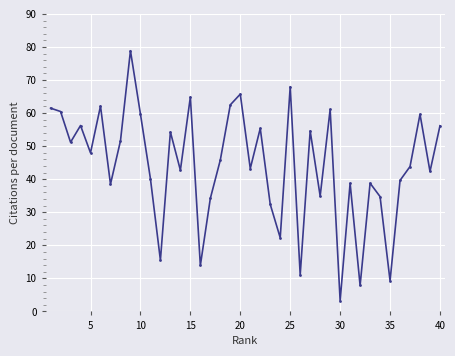

What is the average value?

44.1